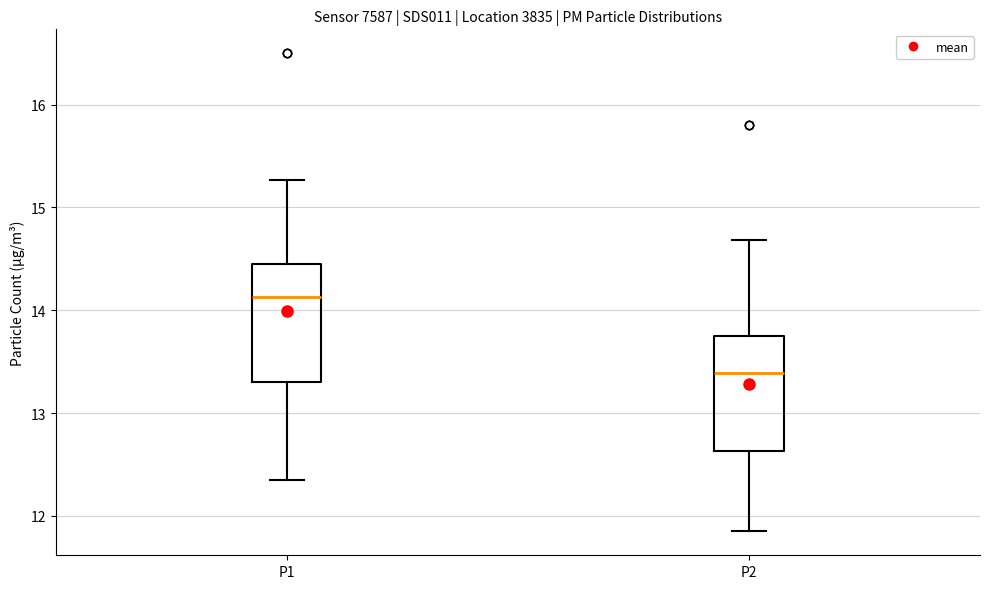

Reading left to right, read every box against the y-axis: the position of its median line, the range the box covers, and the ends of its whiskers. The values are not printed on the chart, so give them approximately, as read against the axis.

P1: median 14.1, box 13.3 to 14.5, whiskers 12.4 to 15.3
P2: median 13.4, box 12.6 to 13.8, whiskers 11.9 to 14.7